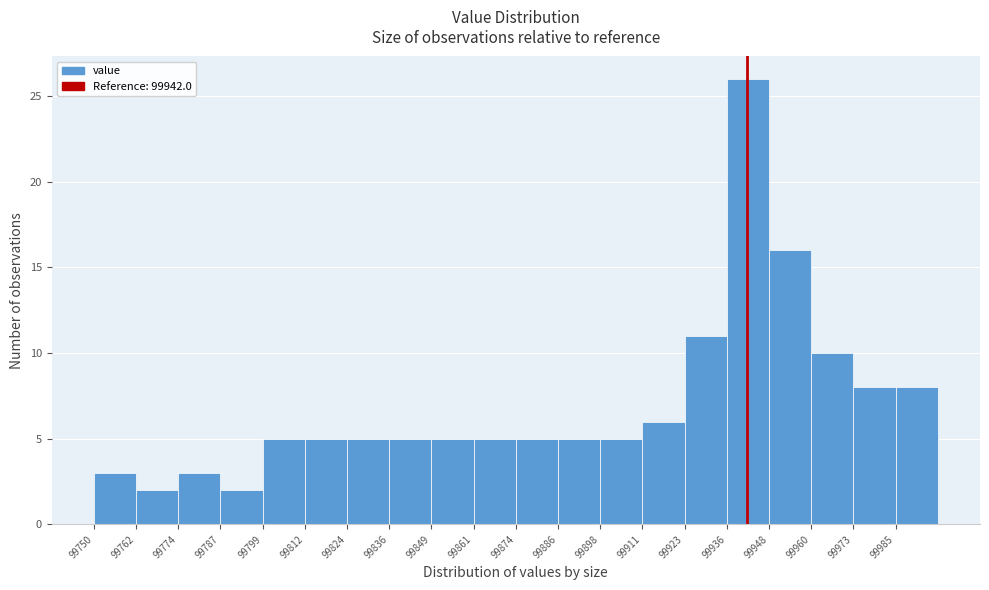

Which range on the x-axis has the tallest bar?

99936.0 to 99948.4